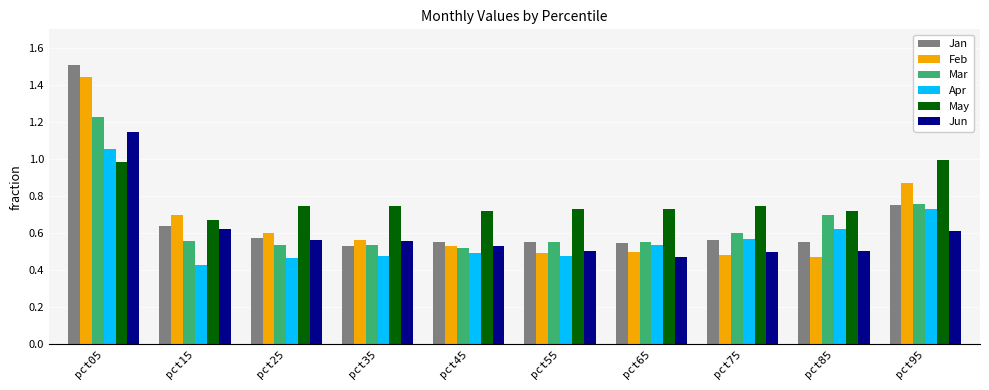

True or false: Mar has a value of 0.3 at pct65.

False